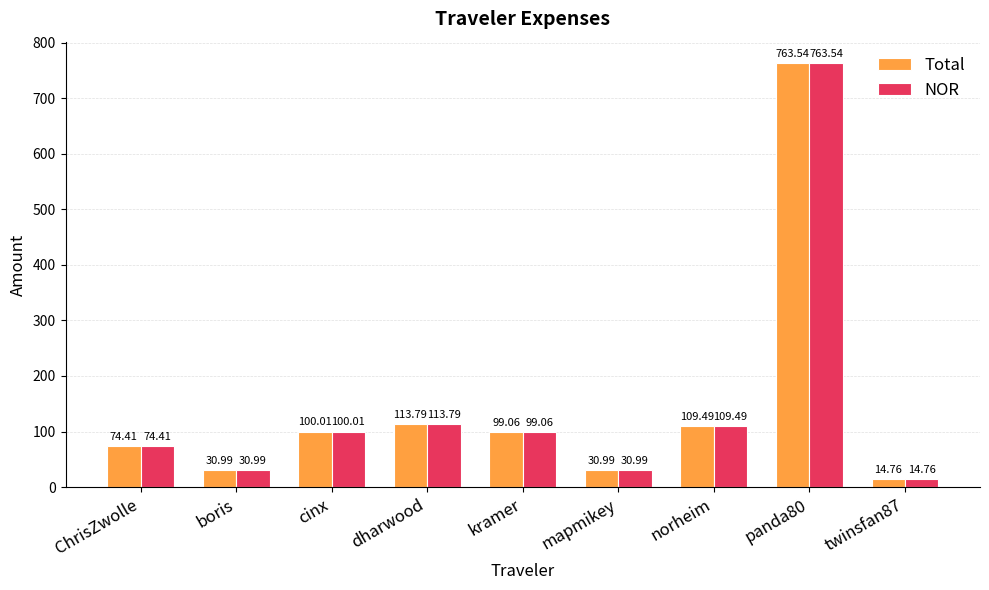

What is the sum of the NOR values at mapmikey and cinx?

131.0